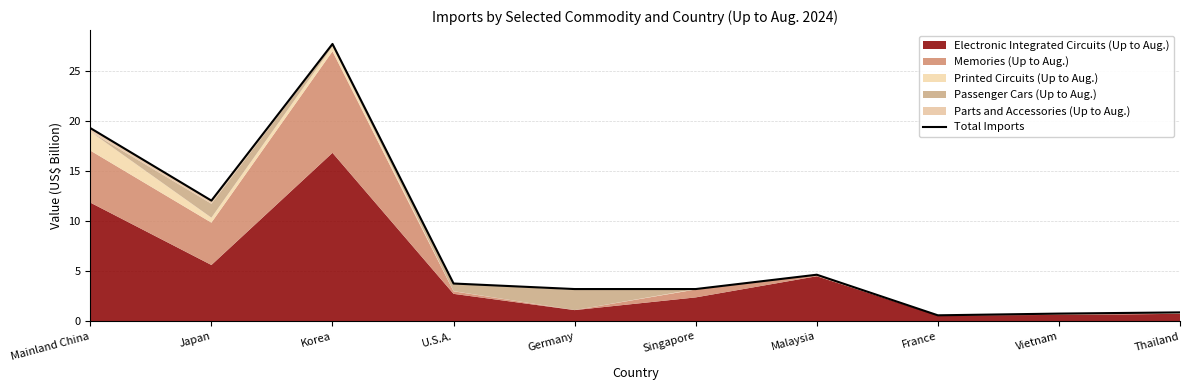

What is the label of the 6th point from the right?

Germany